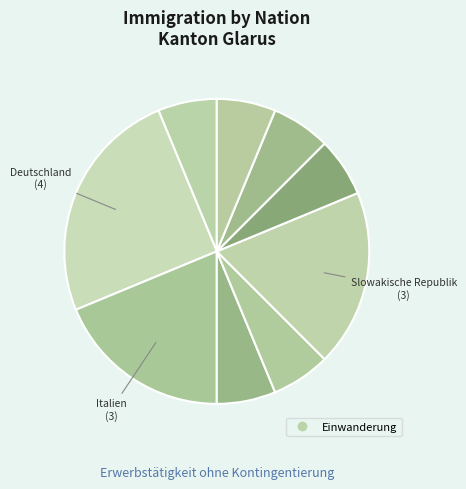

Which category has the smallest portion of the pie?

Nordmazedonien